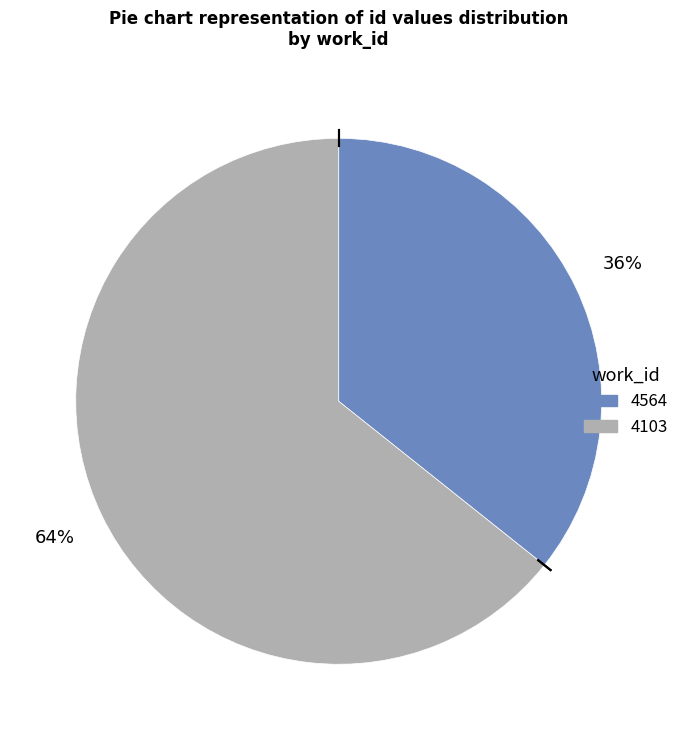

Which slice represents more than half of the pie?

4103